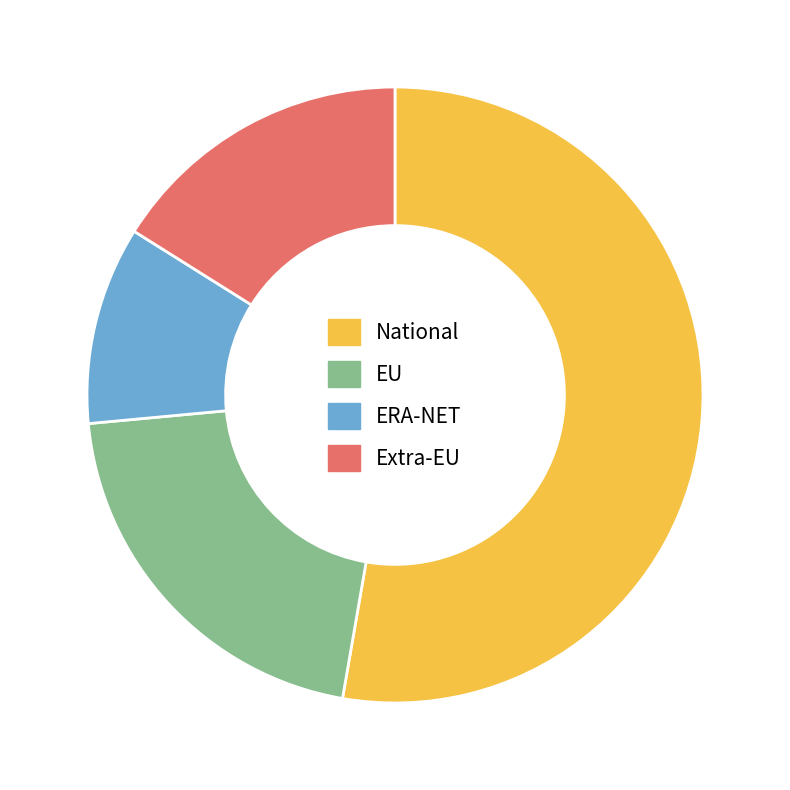

Which slice is the largest?

National